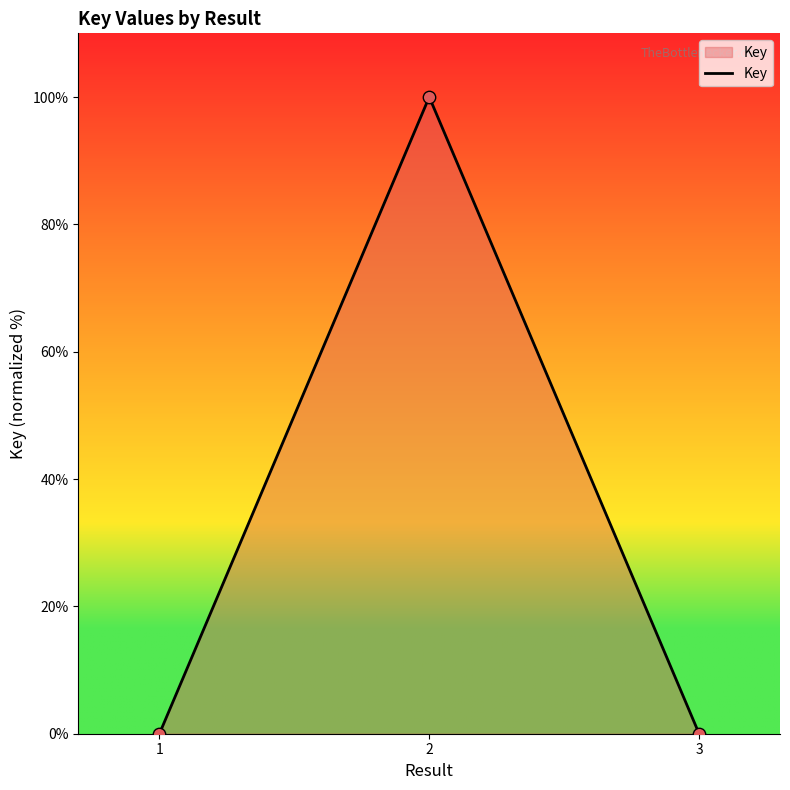

Between 2 and 1, which is larger?

2